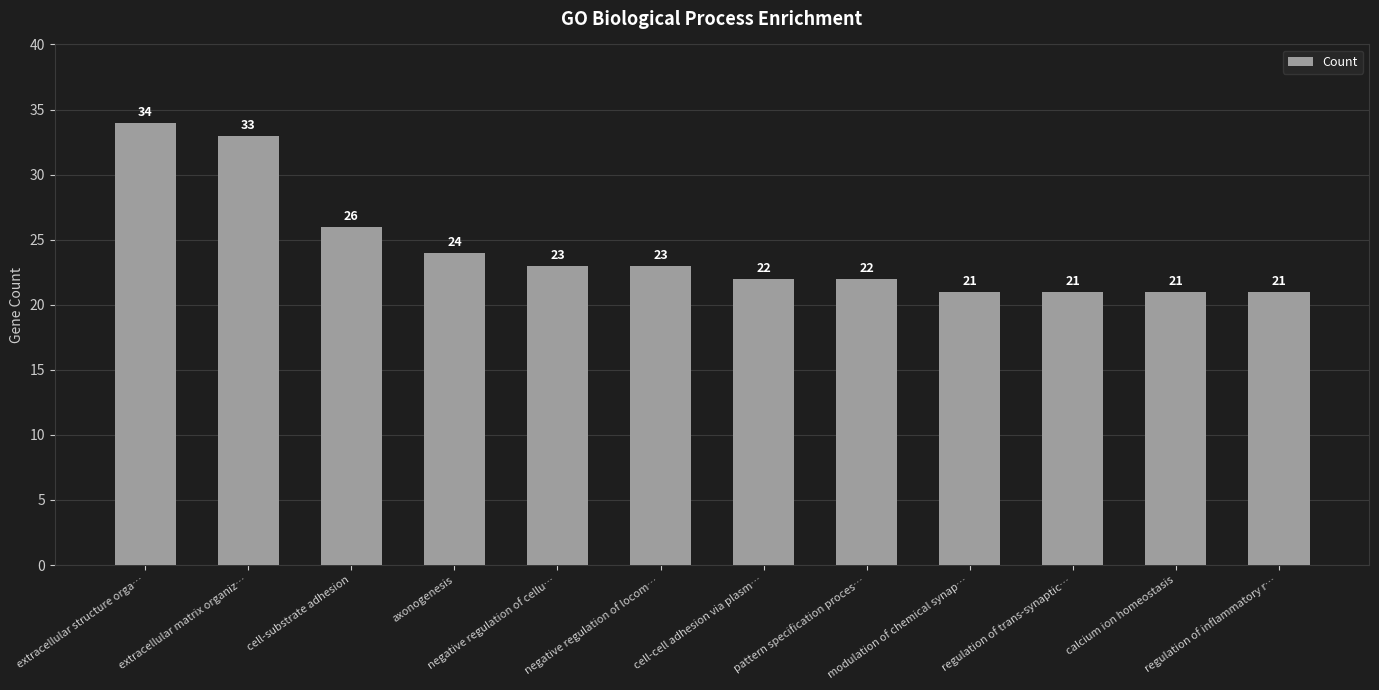

The chart shows a value of 32 at pattern specification proces…. True or false?

False